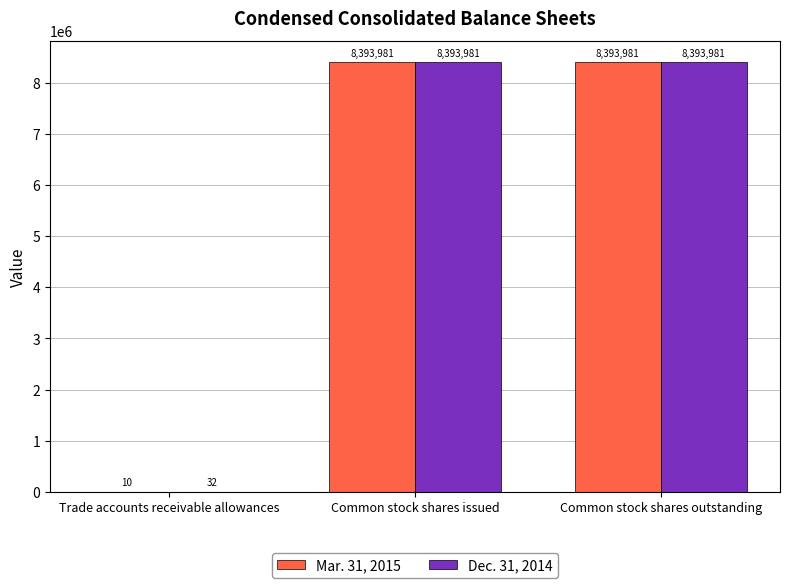

Which series changed the most between Trade accounts receivable allowances and Common stock shares issued?

Mar. 31, 2015